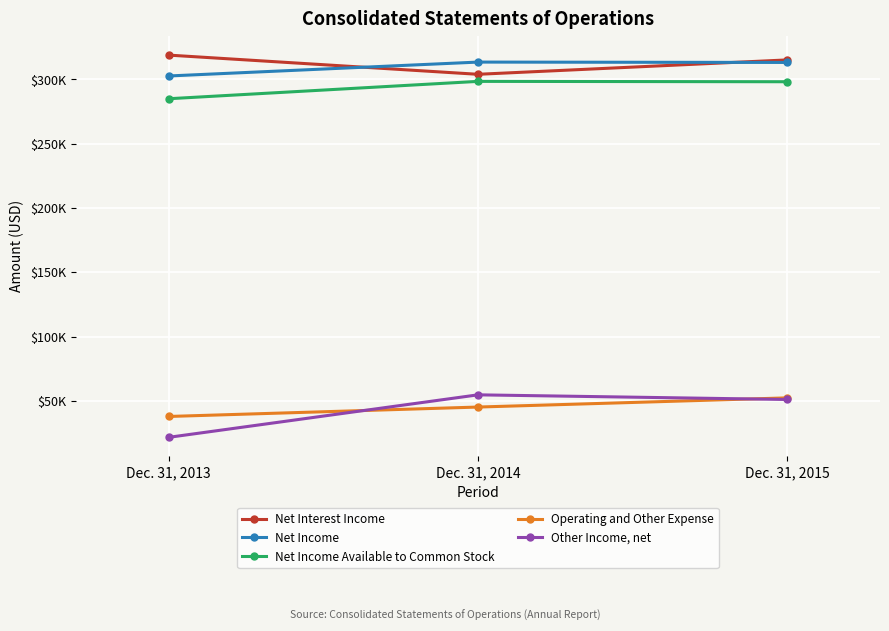

What is the difference between the maximum and minimum values in the Operating and Other Expense series?

14459